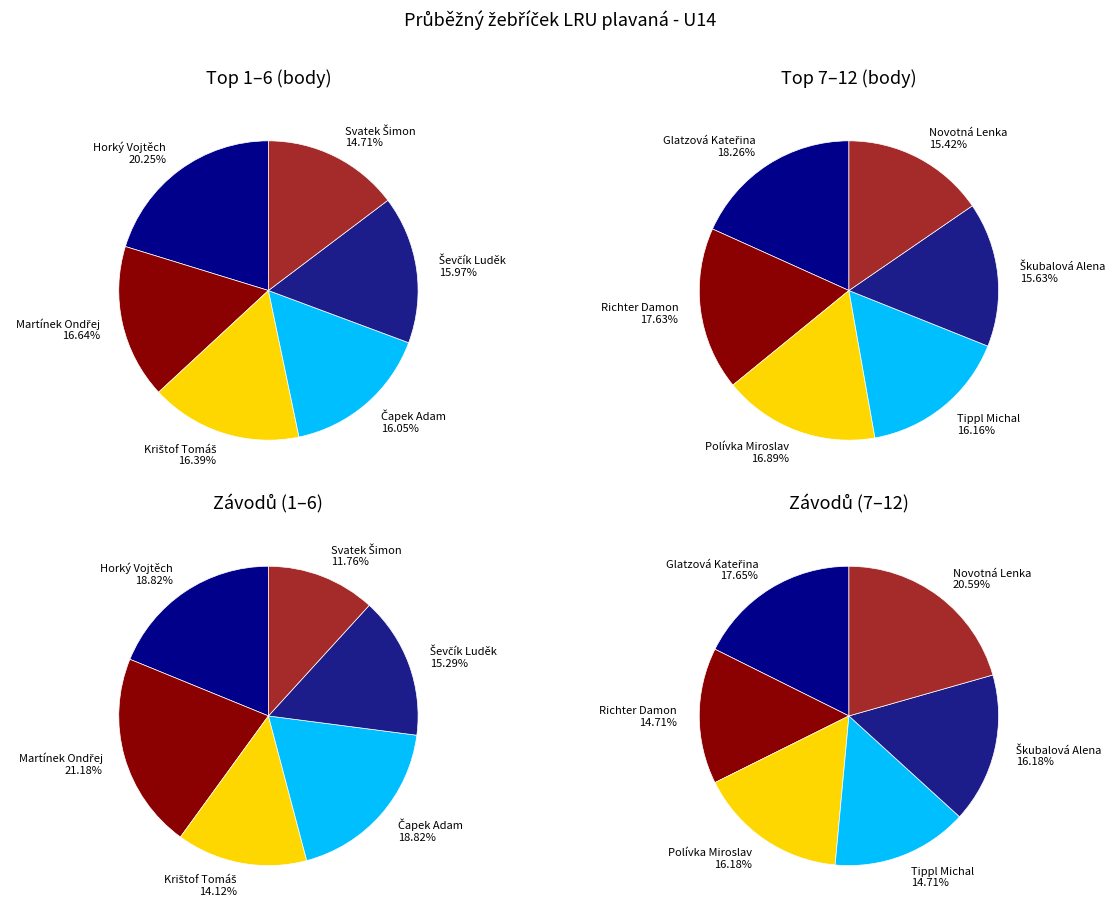

The Škubalová Alena slice represents 21% of the pie. True or false?

False